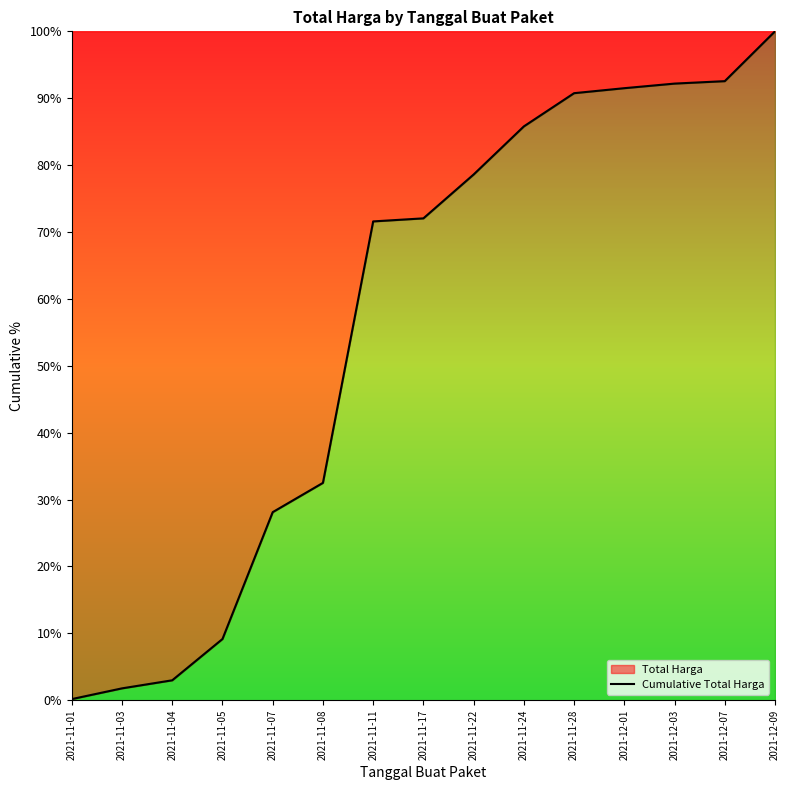

What is the greatest value displayed?

100.0